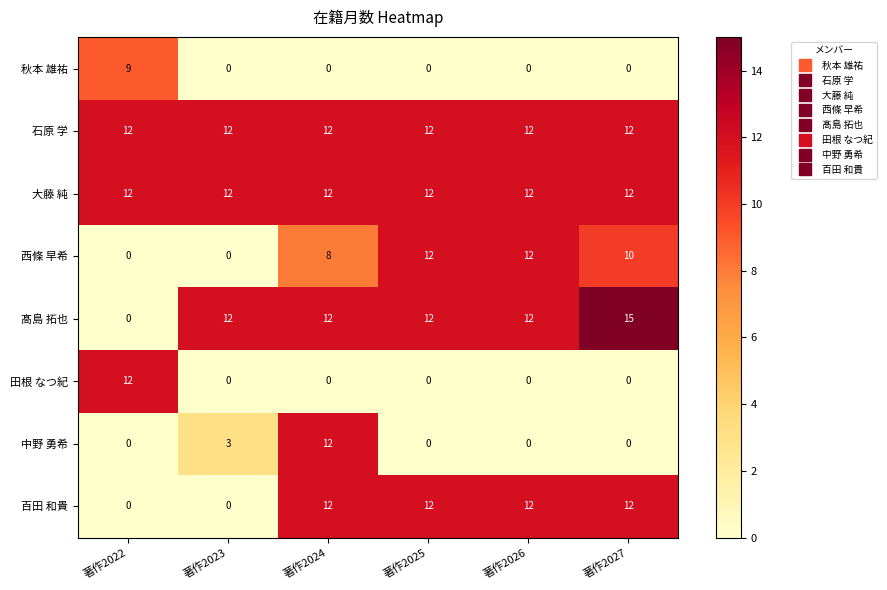

What is the sum of the 髙島 拓也 values at 著作2024 and 著作2025?

24